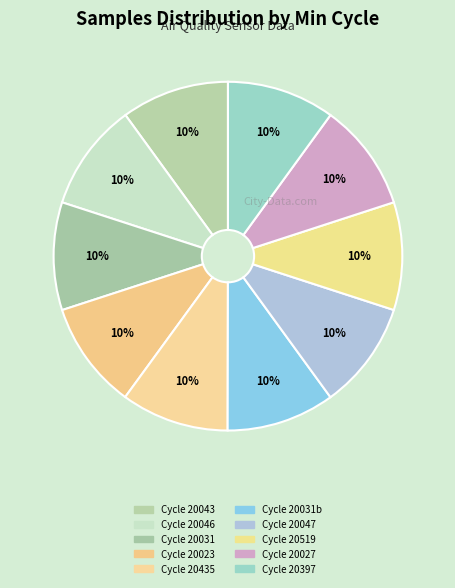

How many segments does this pie chart have?

10